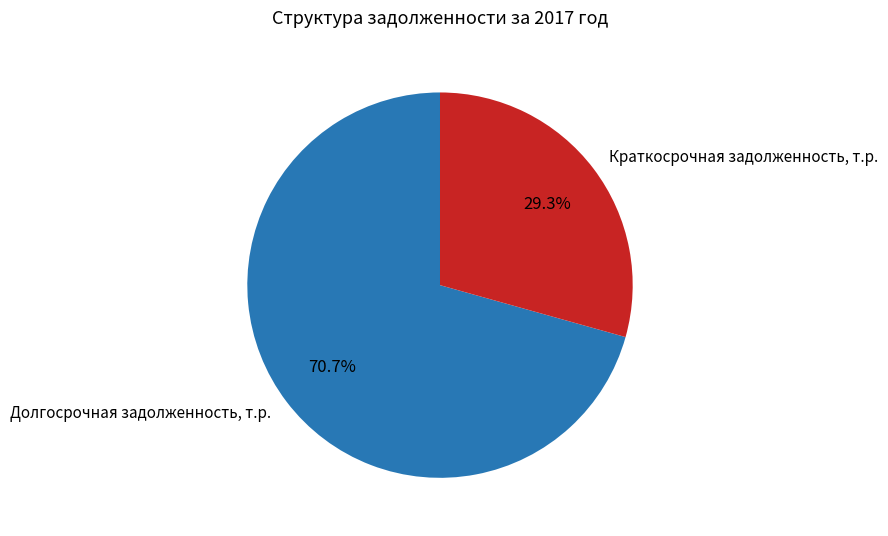

Is the sum of Краткосрочная задолженность, т.р. and Долгосрочная задолженность, т.р. greater than half?

Yes